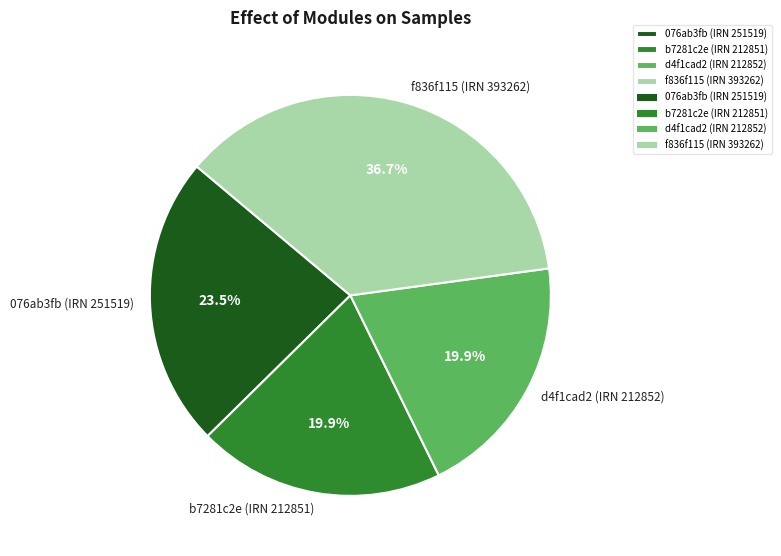

To the nearest percent, what is the difference between the b7281c2e (IRN 212851) and 076ab3fb (IRN 251519) slice percentages?

4%